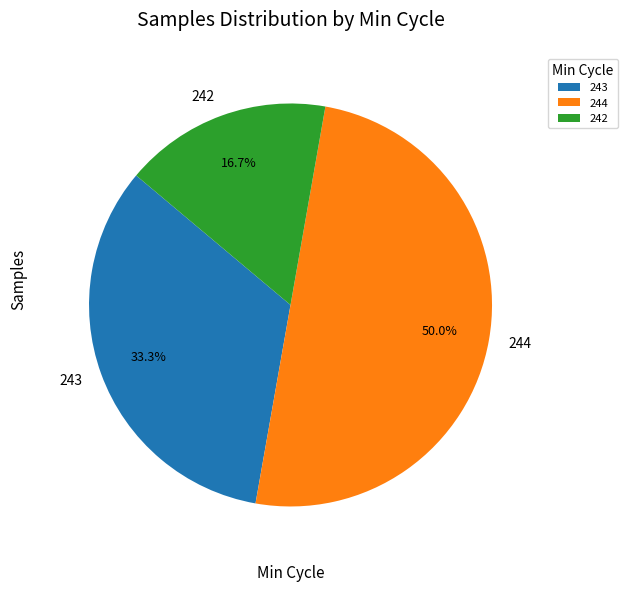

Is the sum of 243 and 244 greater than half?

Yes